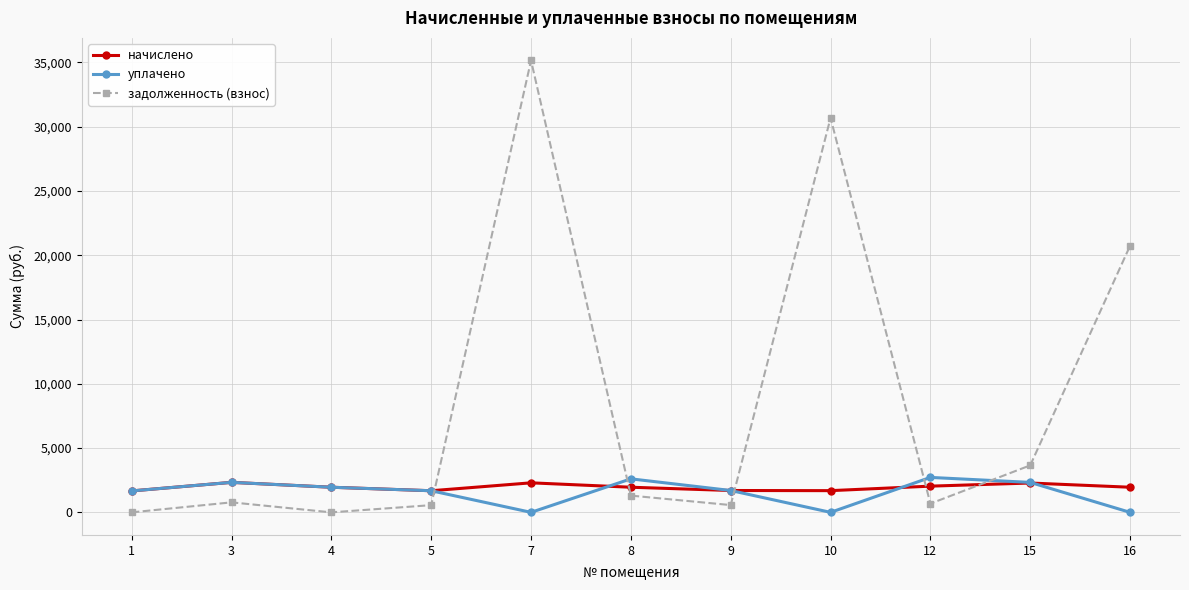

What is the value of the уплачено point at the 6th from the left?

2606.5